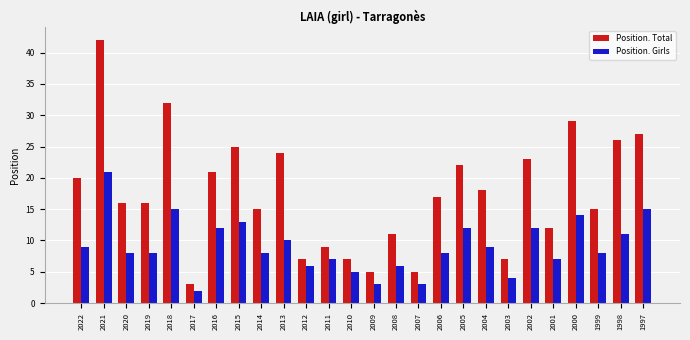

What is the approximate value of Position. Total at 2022?

20